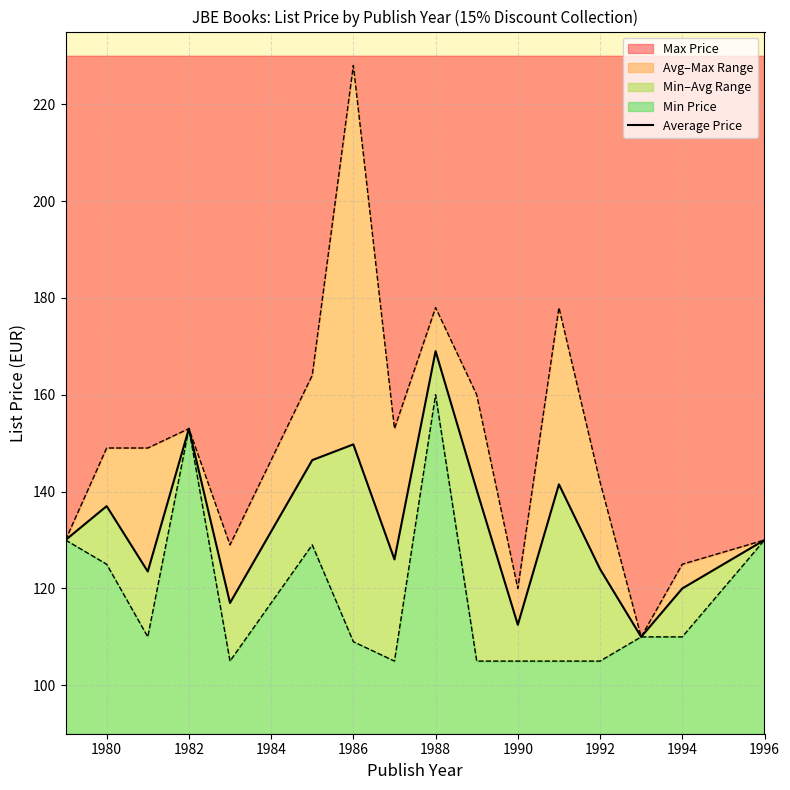

What is the lowest value of the Max Price series?

110